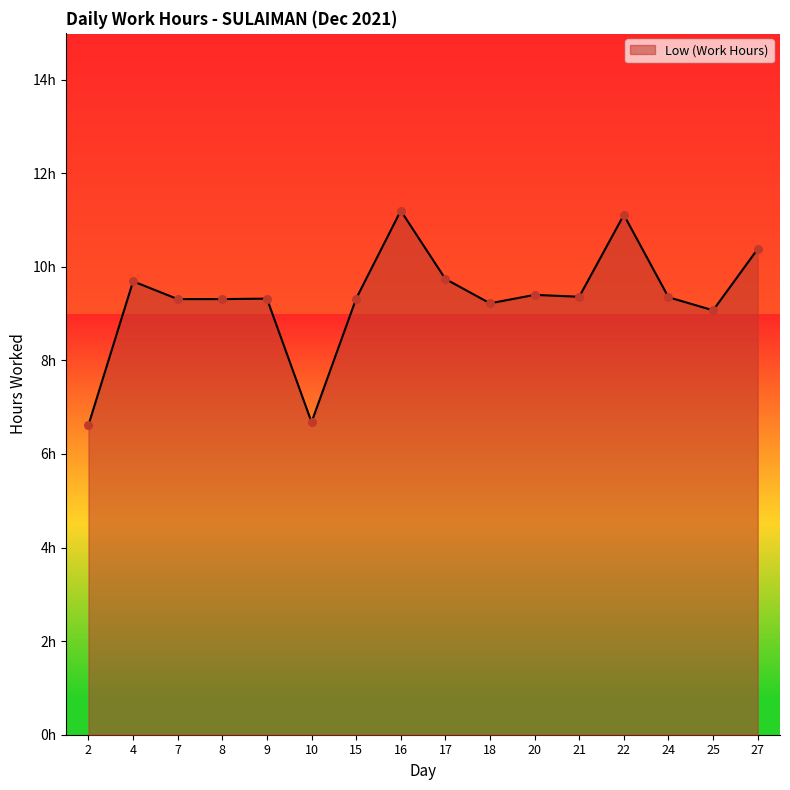

Approximately how many times larger is the value at 2 compared to 8?

0.7